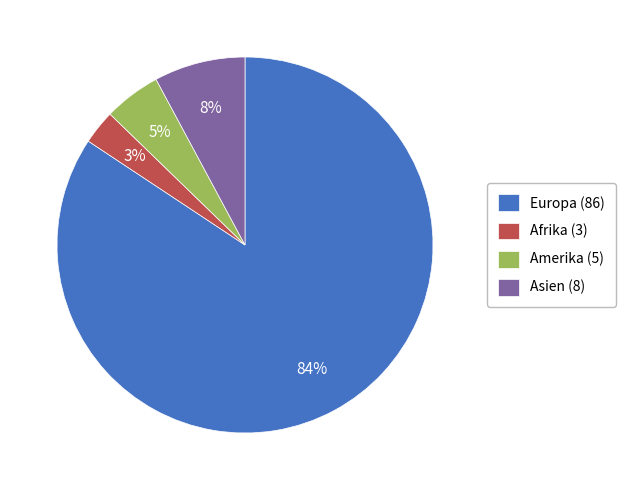

Which category has the biggest portion of the pie?

Europa (86)